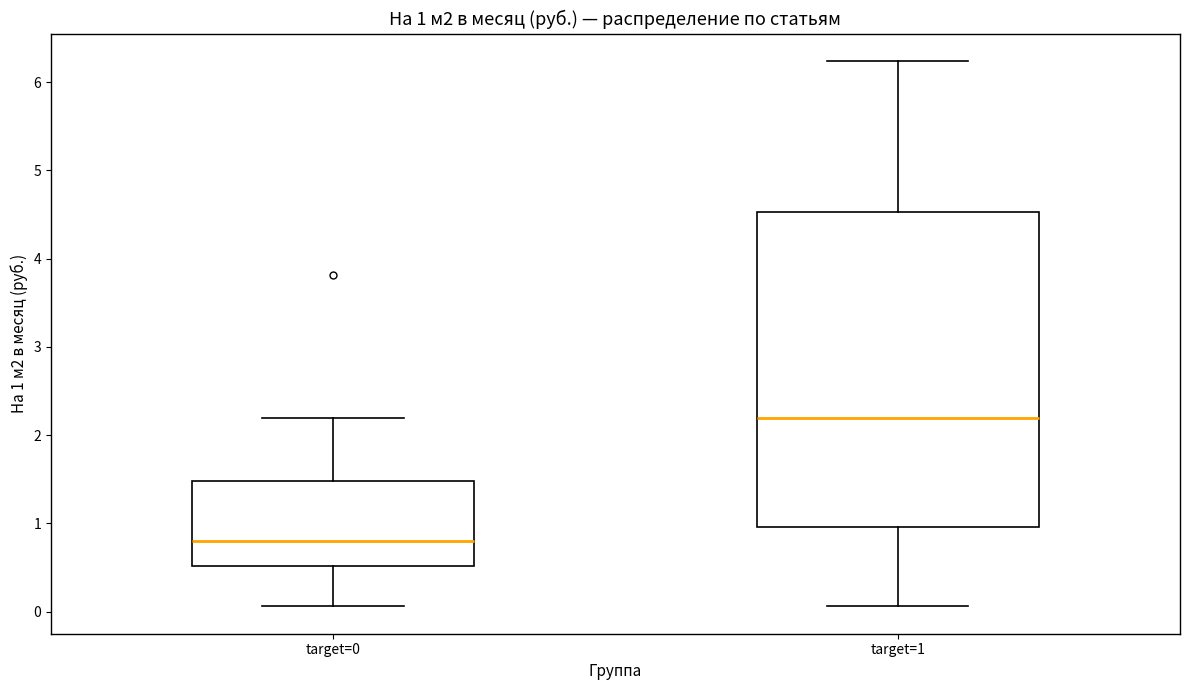

Comparing the boxes themselves (not the whiskers), which one is the tallest?

target=1